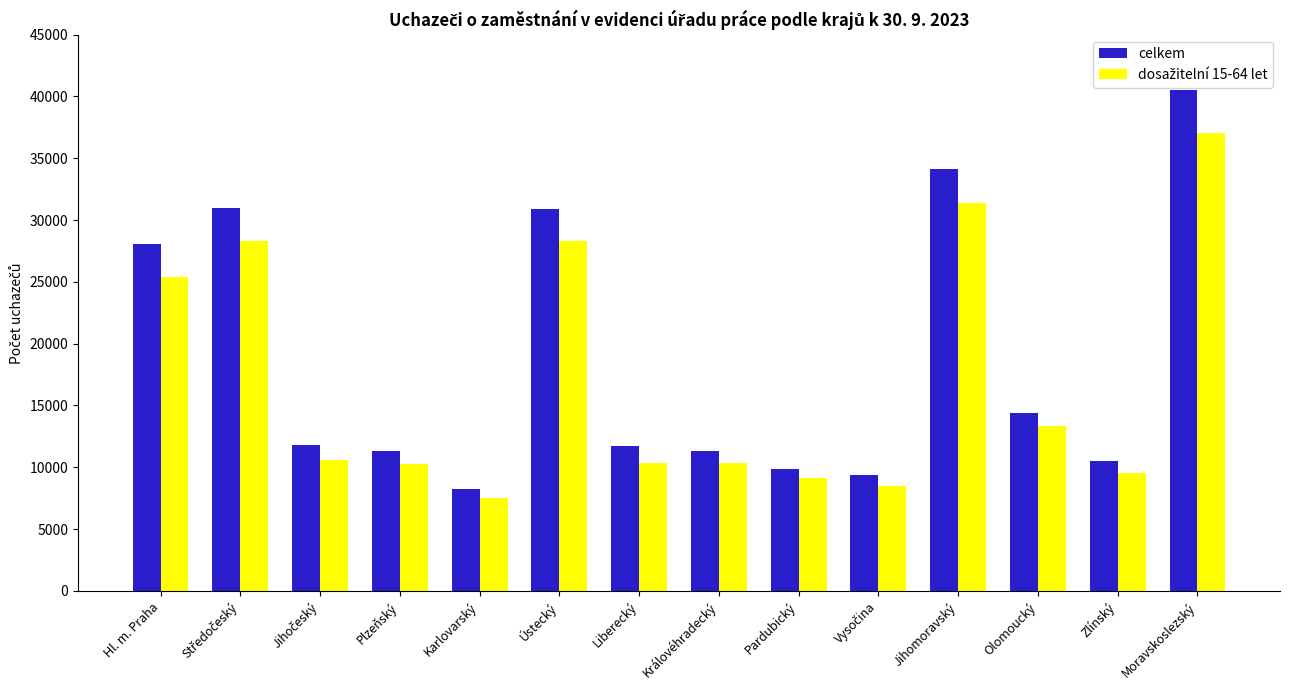

What is the total value across all series at Karlovarský?

15780